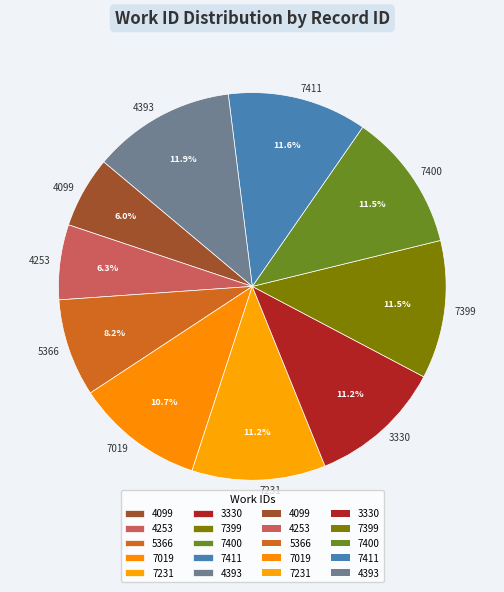

What portion of the pie excludes 7019?

89.3%